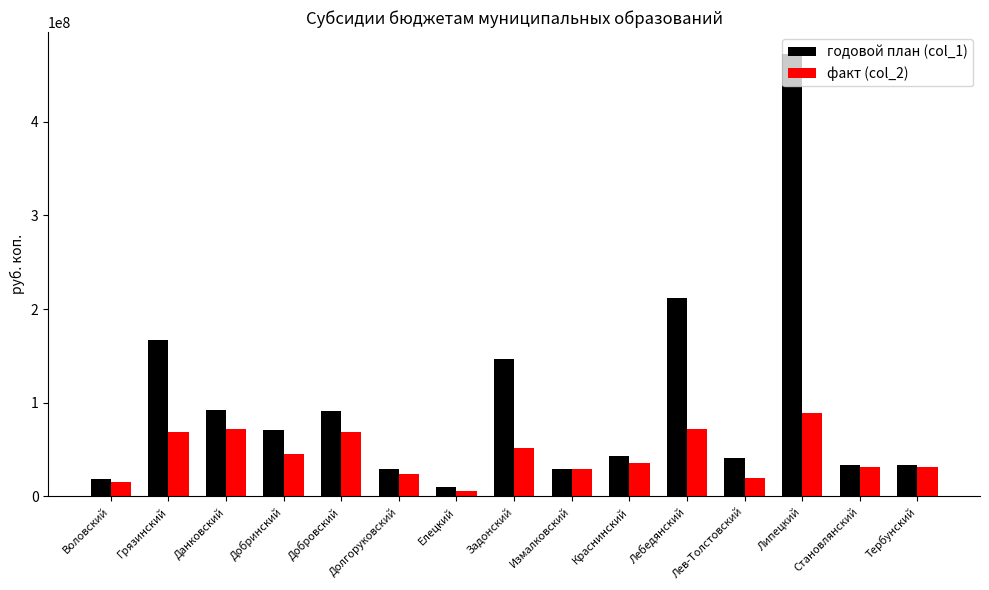

How many values in the годовой план (col_1) series are below 42850500?

7